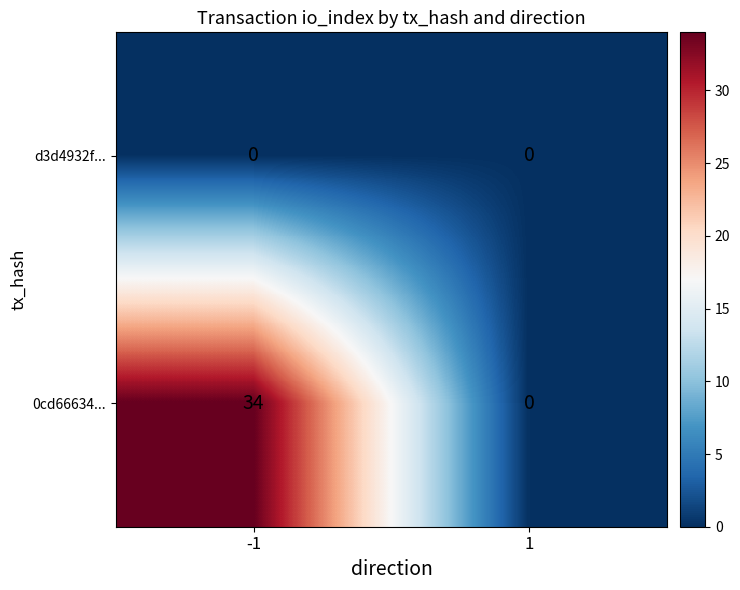

Rank the series by their average value, from lowest to highest.

d3d4932f..., 0cd66634...